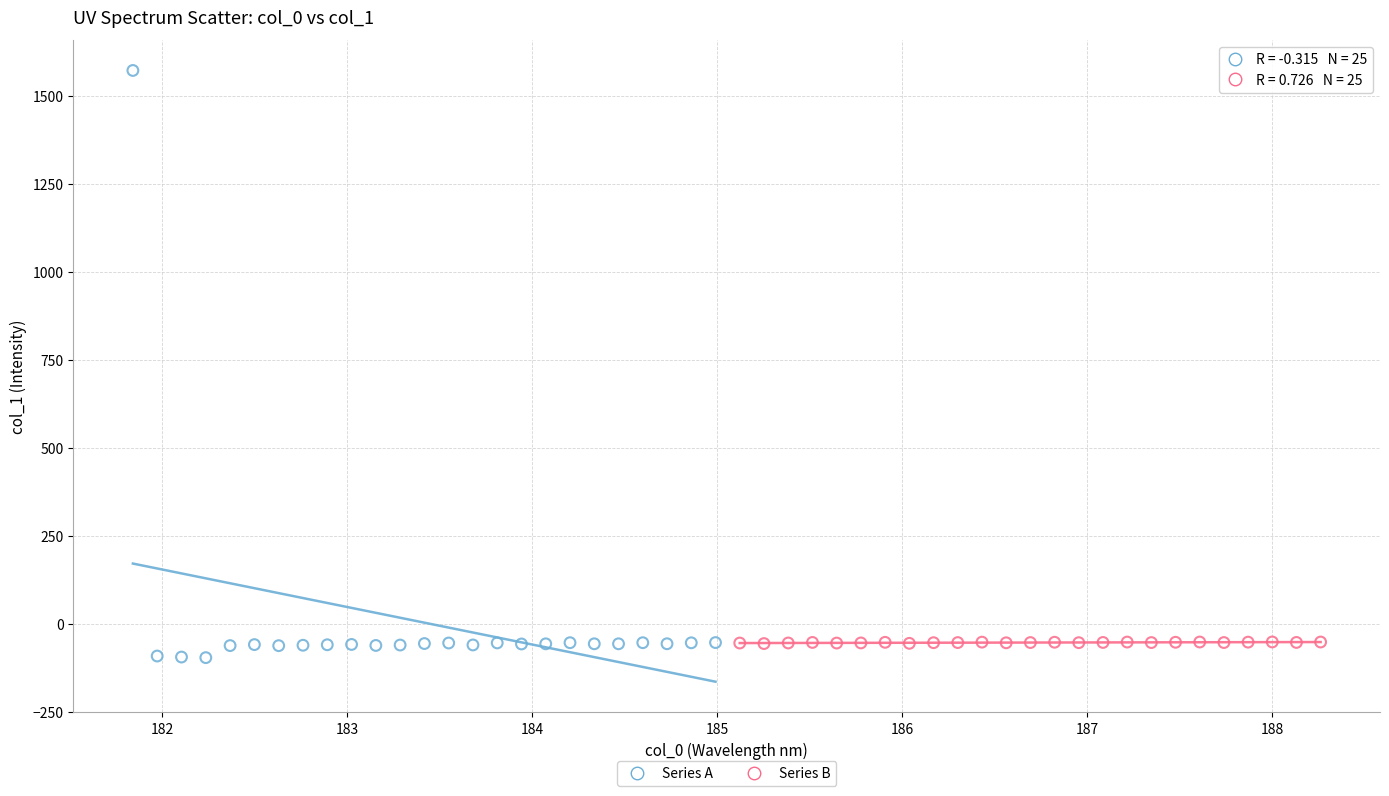

Which series contains the highest Y value?

Series A